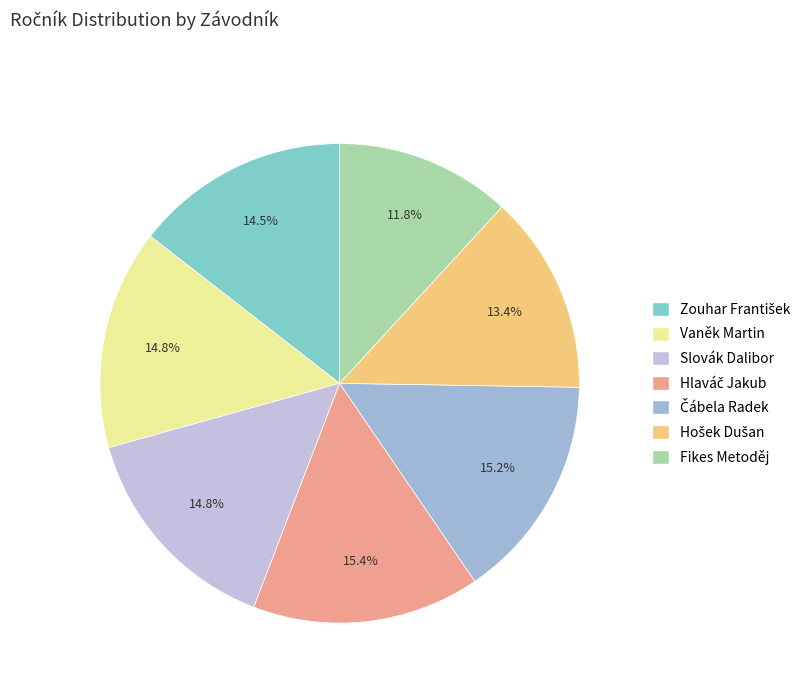

What is the largest slice in the pie chart?

Hlaváč Jakub